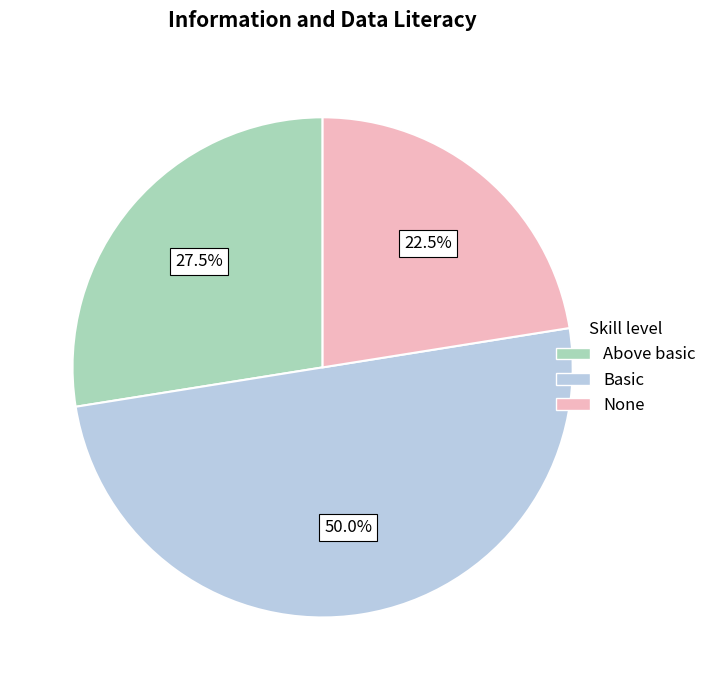

Does None represent more than half of the total?

No